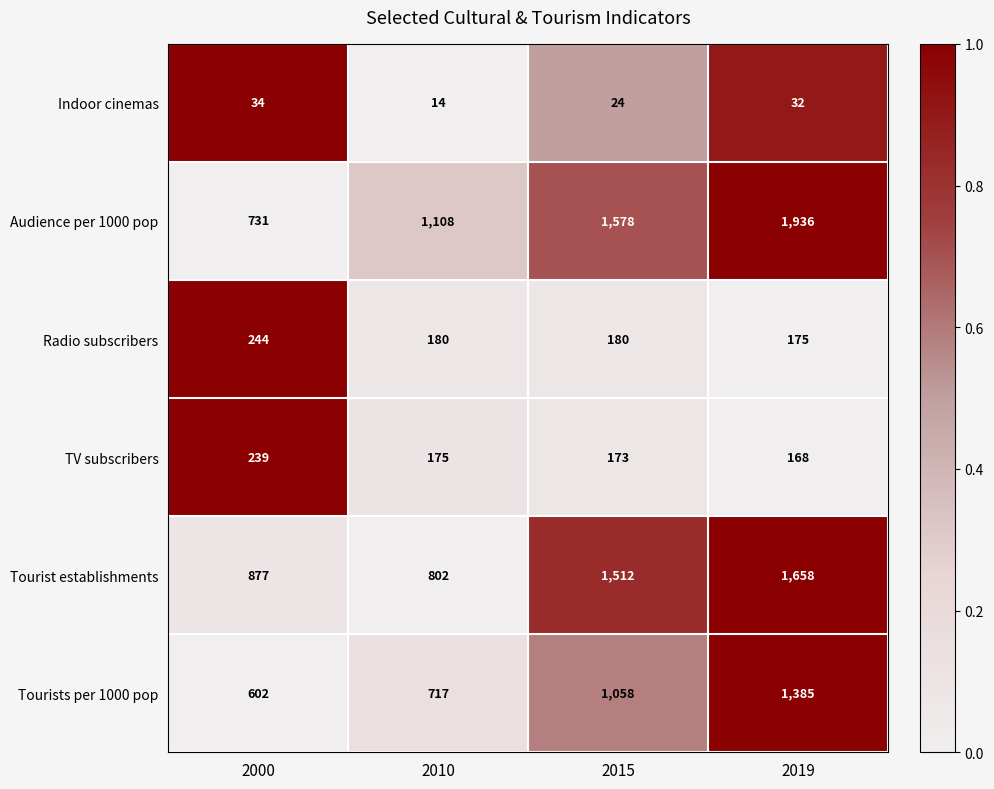

What is the difference between the highest and lowest values at 2000?

843